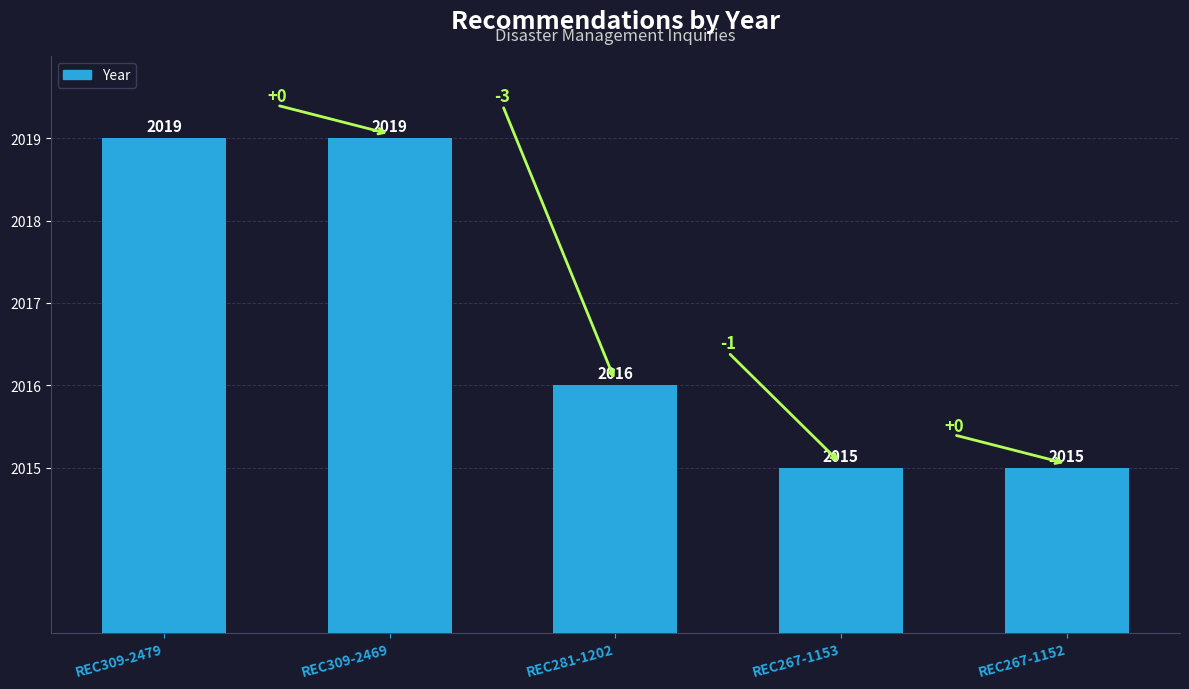

What is the minimum value shown in the chart?

2015